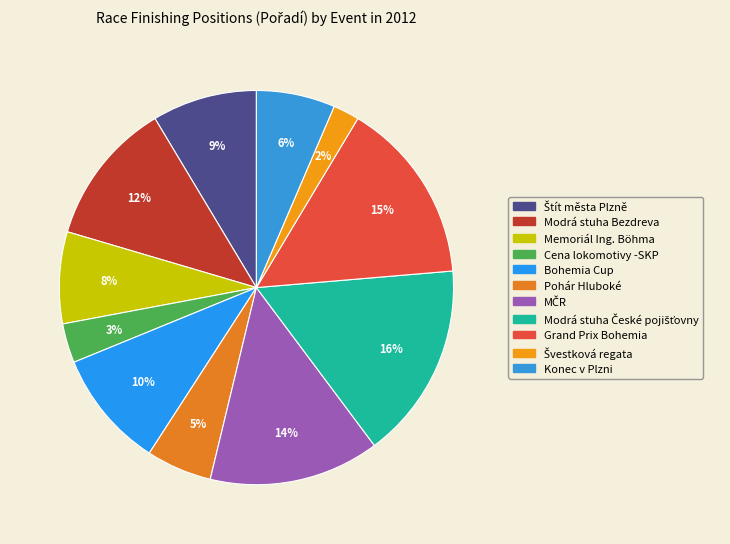

Does MČR represent more than half of the total?

No